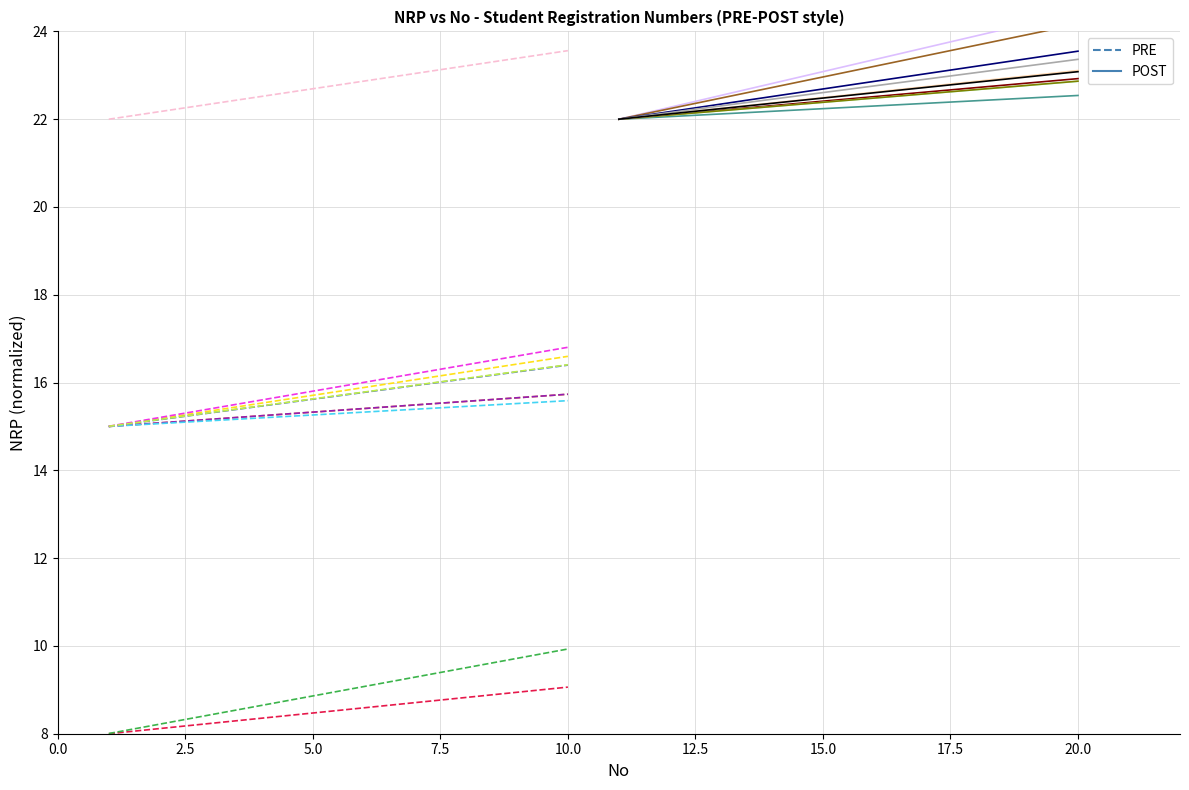

At how many categories does at least one series exceed 12?

10